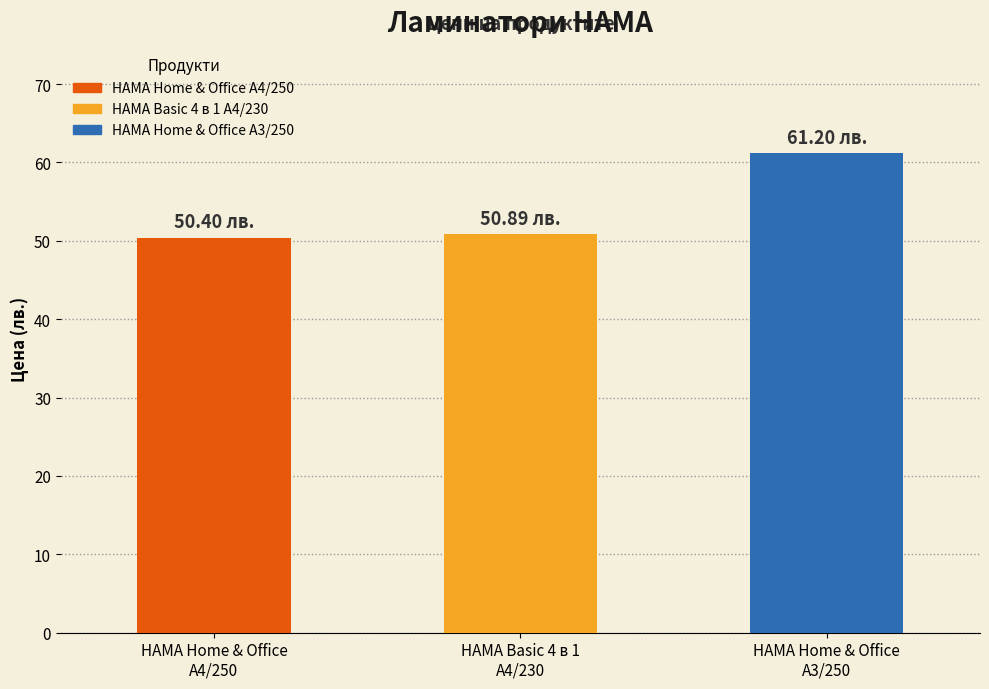

What position from the left is HAMA Basic 4 в 1
A4/230?

2